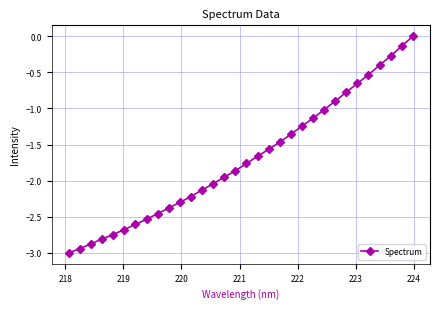

What is the difference between the maximum and minimum values?

3.0